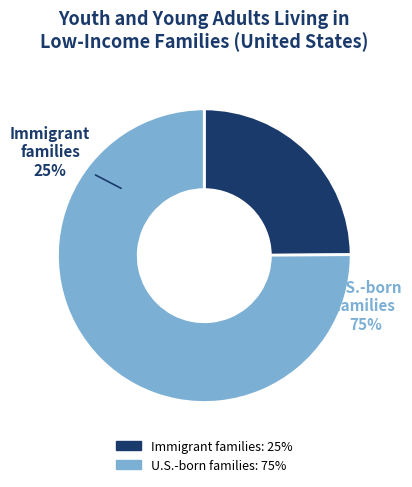

True or false: Youth and young adults in immigrant families accounts for 25% of the total.

True